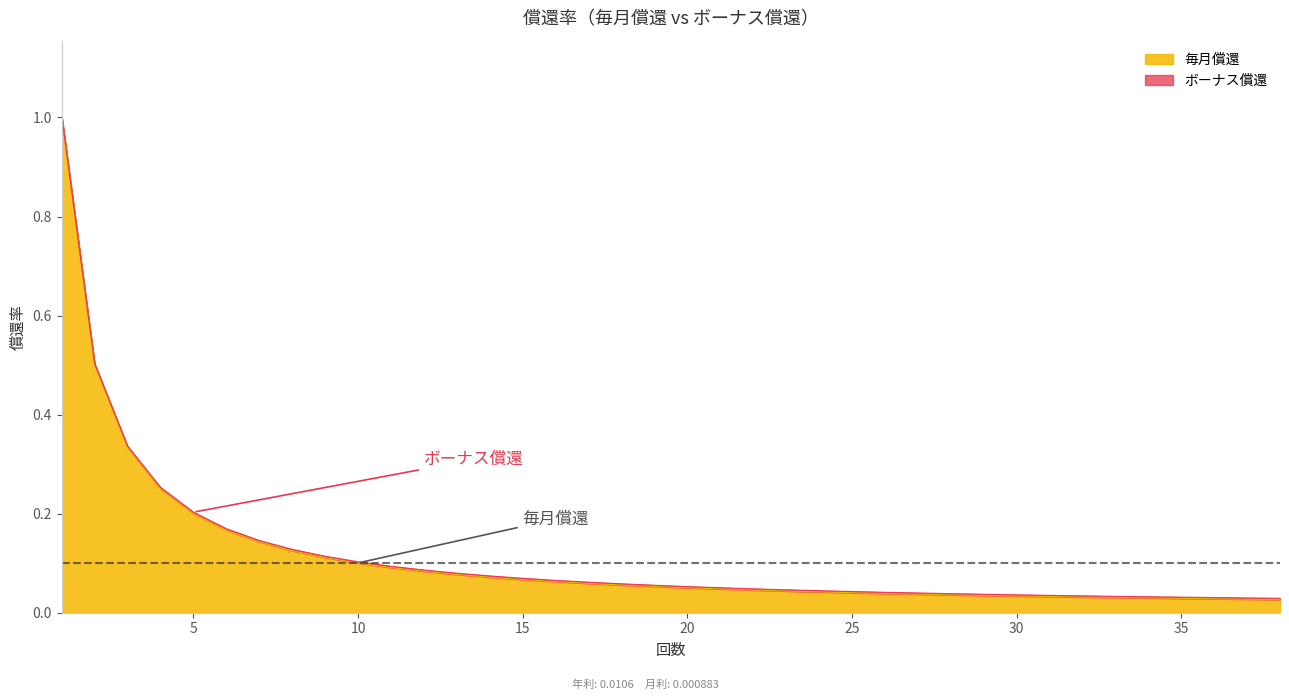

What is the greatest value displayed?

1.0